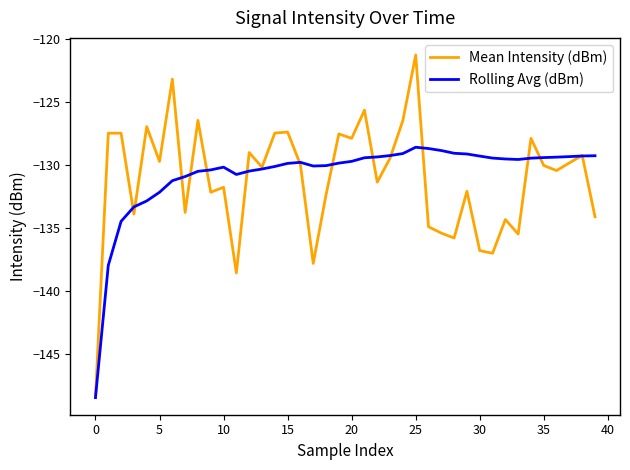

What is the lowest value of the Rolling Avg (dBm) series?

-148.4